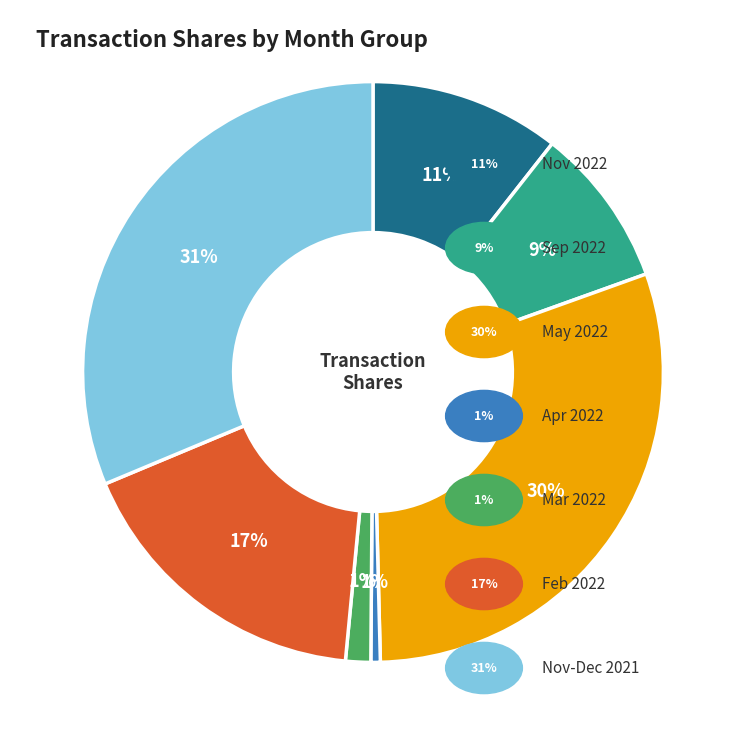

Does any single category account for the majority?

No